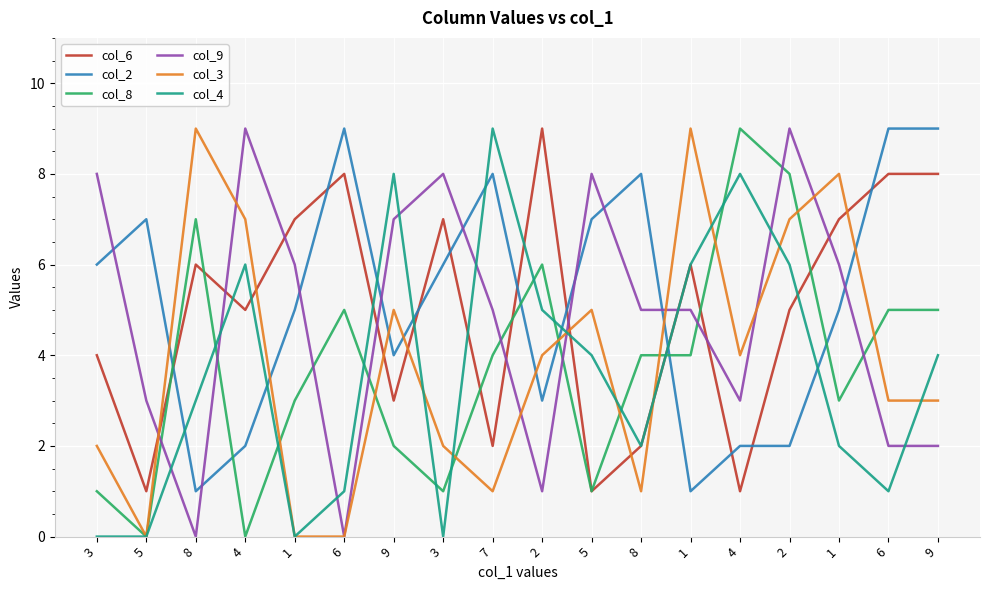

At which label does col_3 reach its minimum?

5